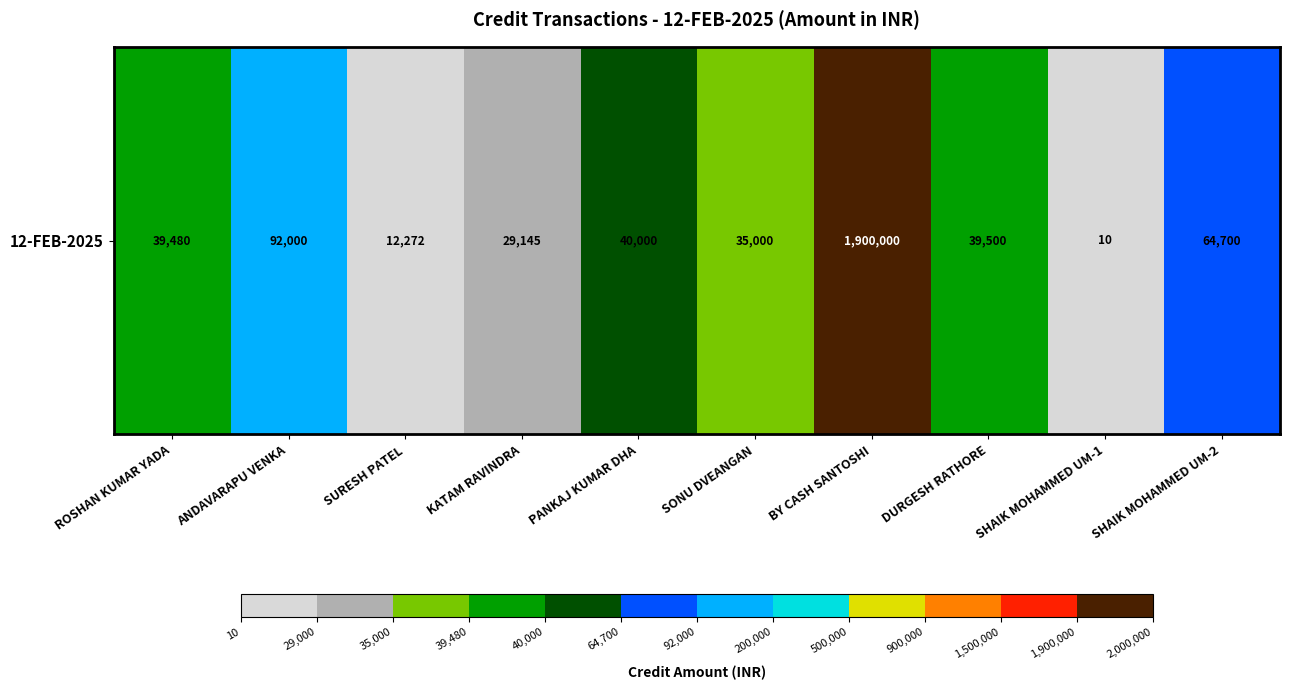

Reading left to right, extract all data points from this chart.

ROSHAN KUMAR YADA=39480	ANDAVARAPU VENKA=92000	SURESH PATEL=12272	KATAM RAVINDRA=29145	PANKAJ KUMAR DHA=40000	SONU DVEANGAN=35000	BY CASH SANTOSHI=1900000	DURGESH RATHORE=39500	SHAIK MOHAMMED UM-1=10	SHAIK MOHAMMED UM-2=64700